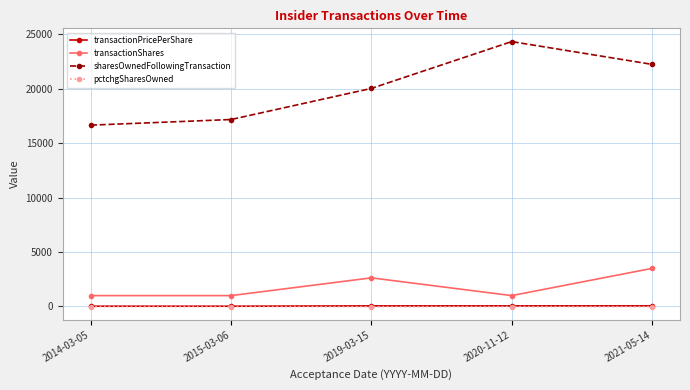

At how many categories does at least one series exceed 1366?

5